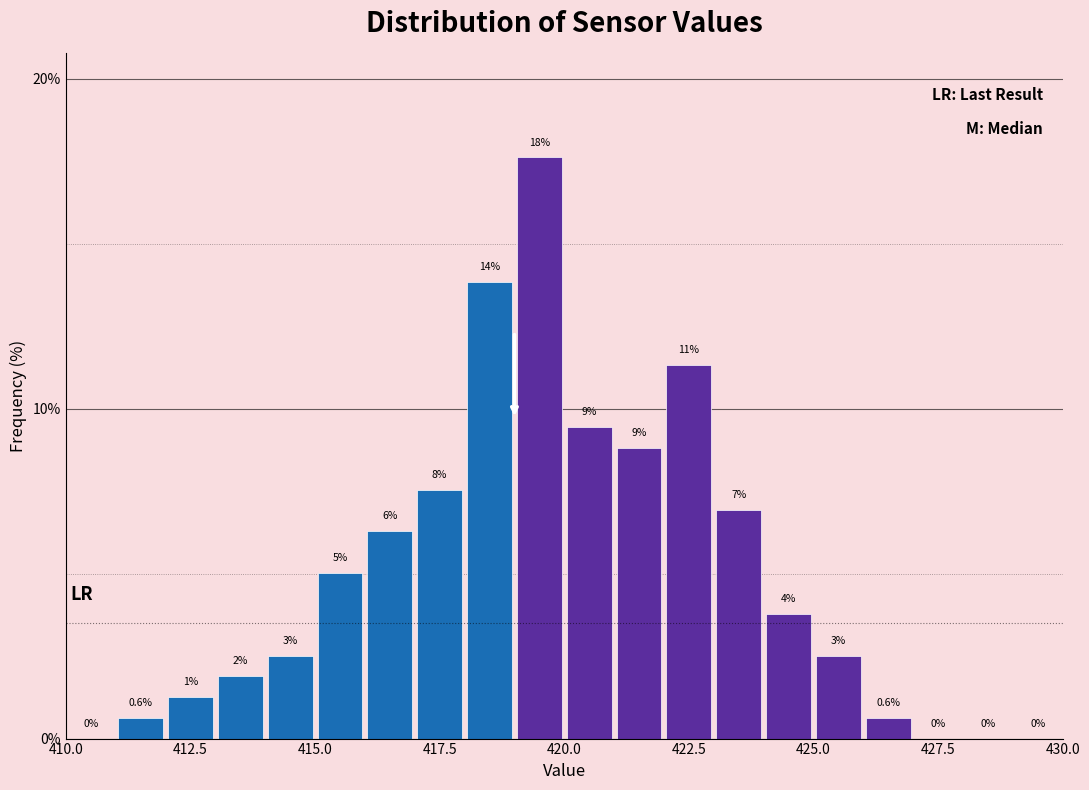

Read against the x-axis, roughly where is the centre of the tallest bar?

419.5